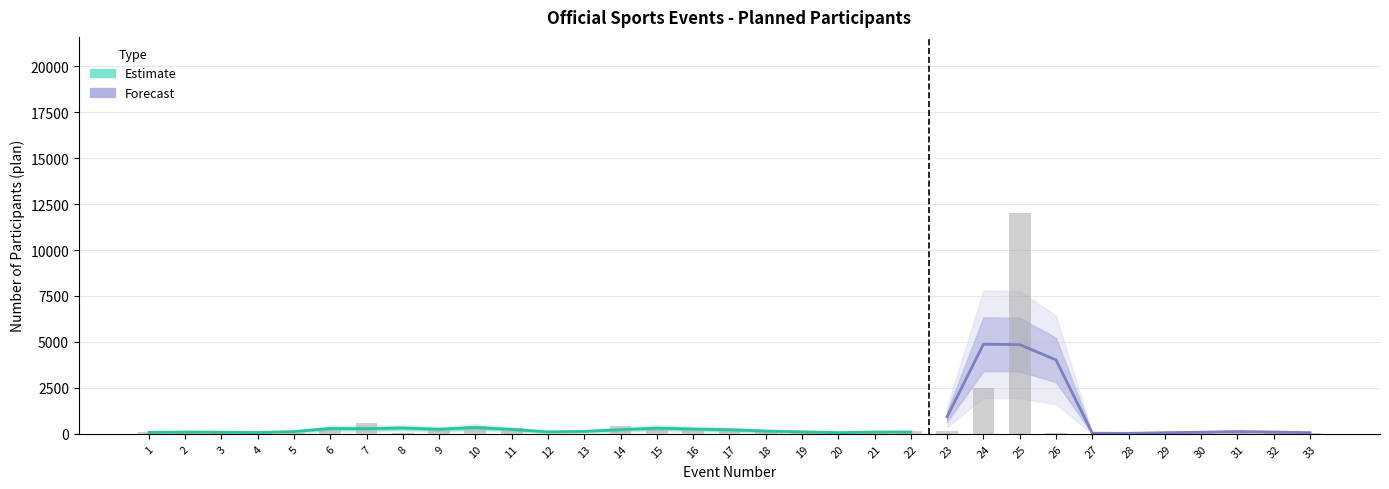

What is the average value?

580